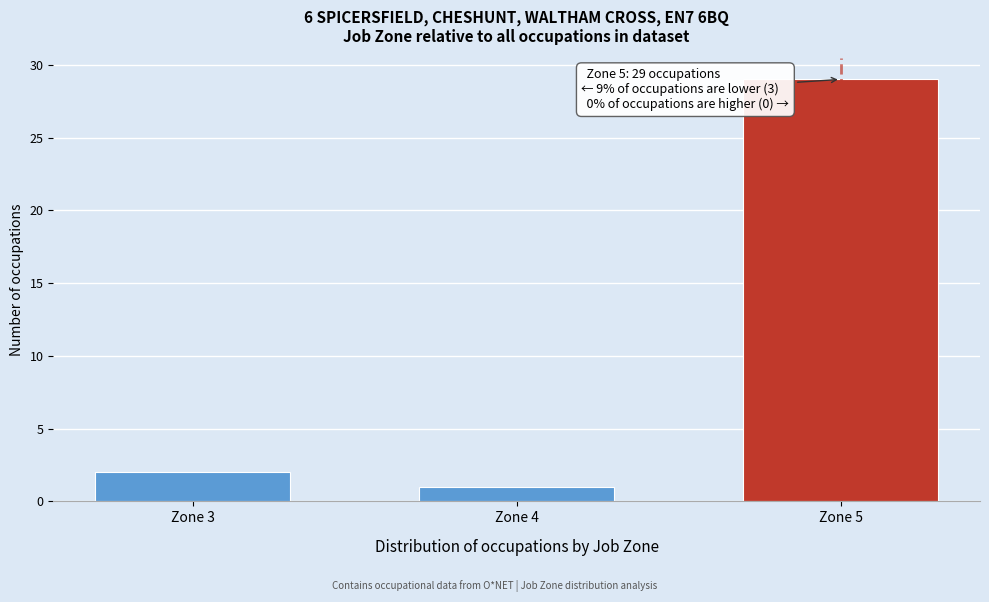

Reading right to left, what are all the values shown in this chart?

29	1	2